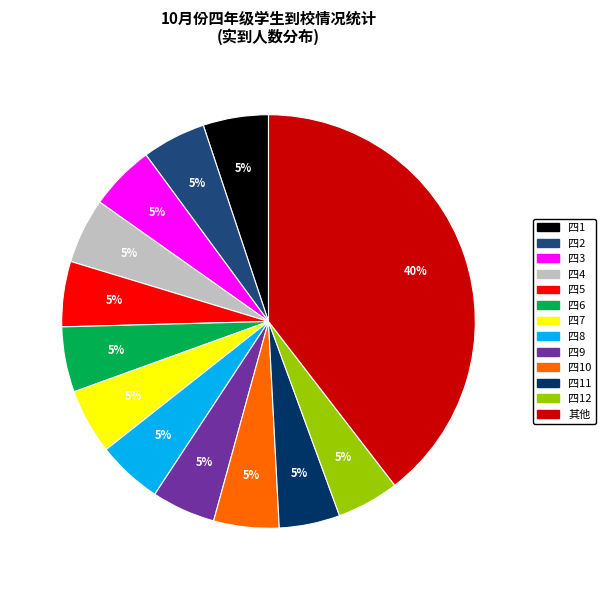

How many slices are in this pie chart?

13